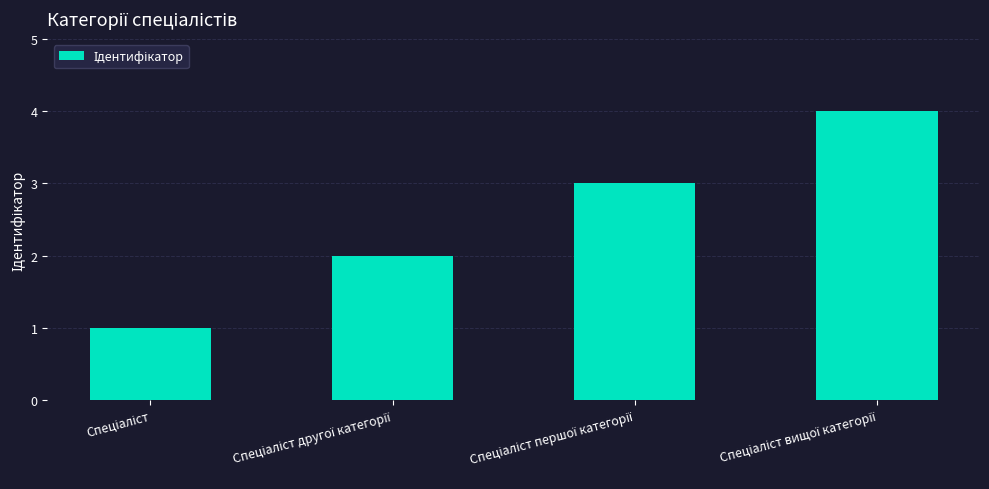

What is the sum of all values?

10